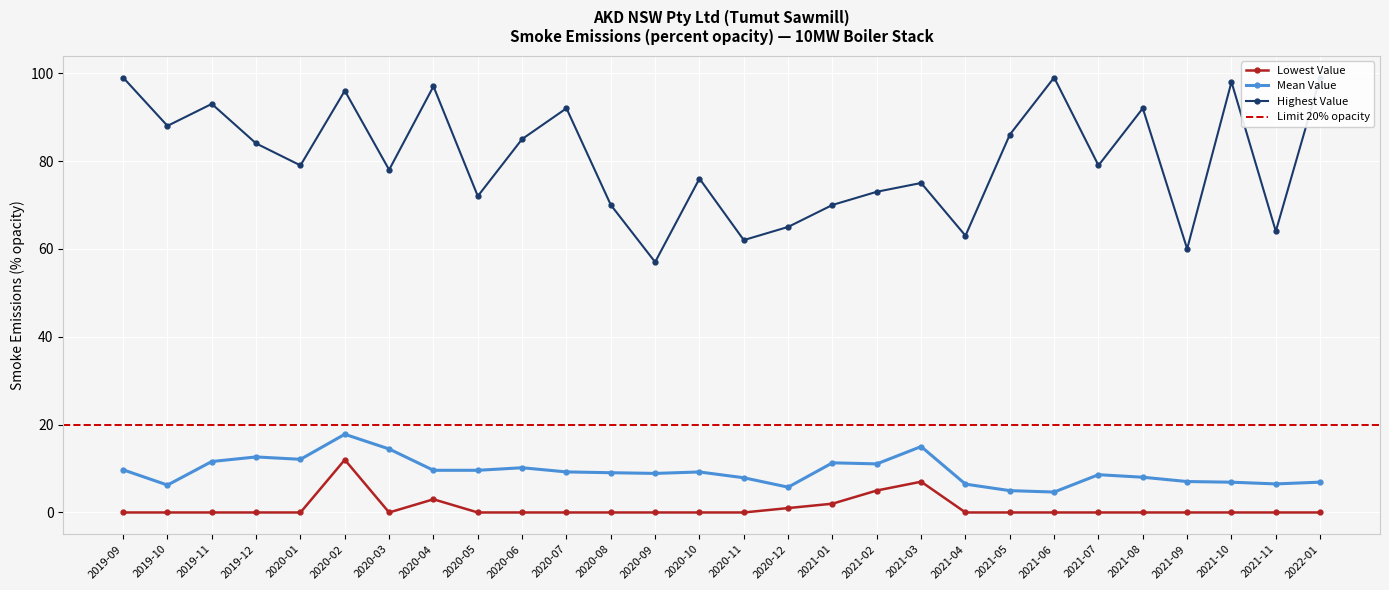

At how many categories does at least one series exceed 41?

28